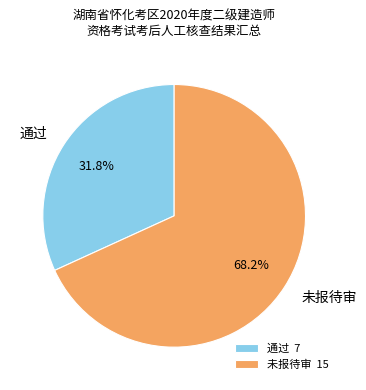

How many slices are in this pie chart?

2